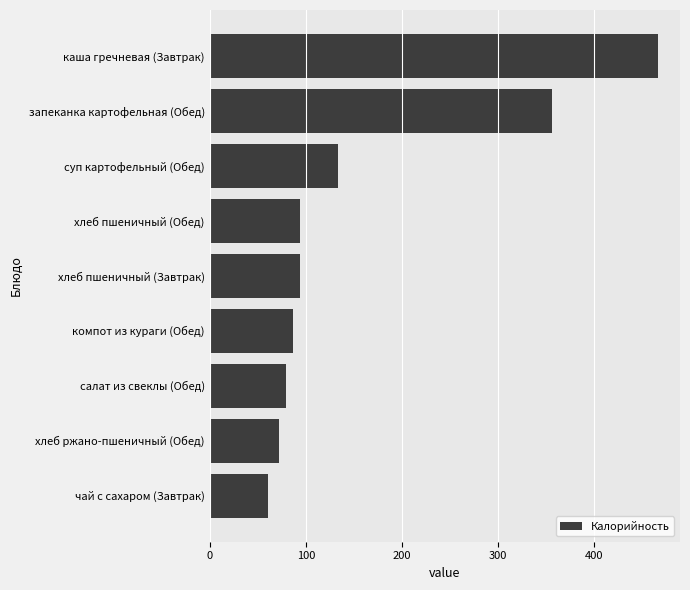

Between хлеб ржано-пшеничный (Обед) and суп картофельный (Обед), which is larger?

суп картофельный (Обед)